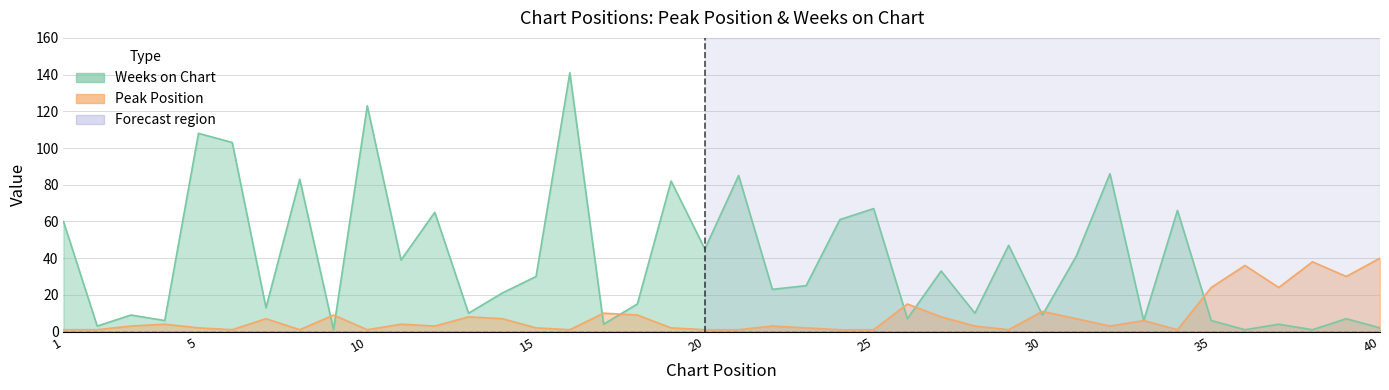

Reading left to right, extract all data points from this chart.

Peak Position: 1	1	3	4	2	1	7	1	9	1	4	3	8	7	2	1	10	9	2	1	1	3	2	1	1	15	8	3	1	11	7	3	6	1	24	36	24	38	30	40
Weeks on Chart: 60	3	9	6	108	103	13	83	1	123	39	65	10	21	30	141	4	15	82	45	85	23	25	61	67	7	33	10	47	9	41	86	6	66	6	1	4	1	7	2